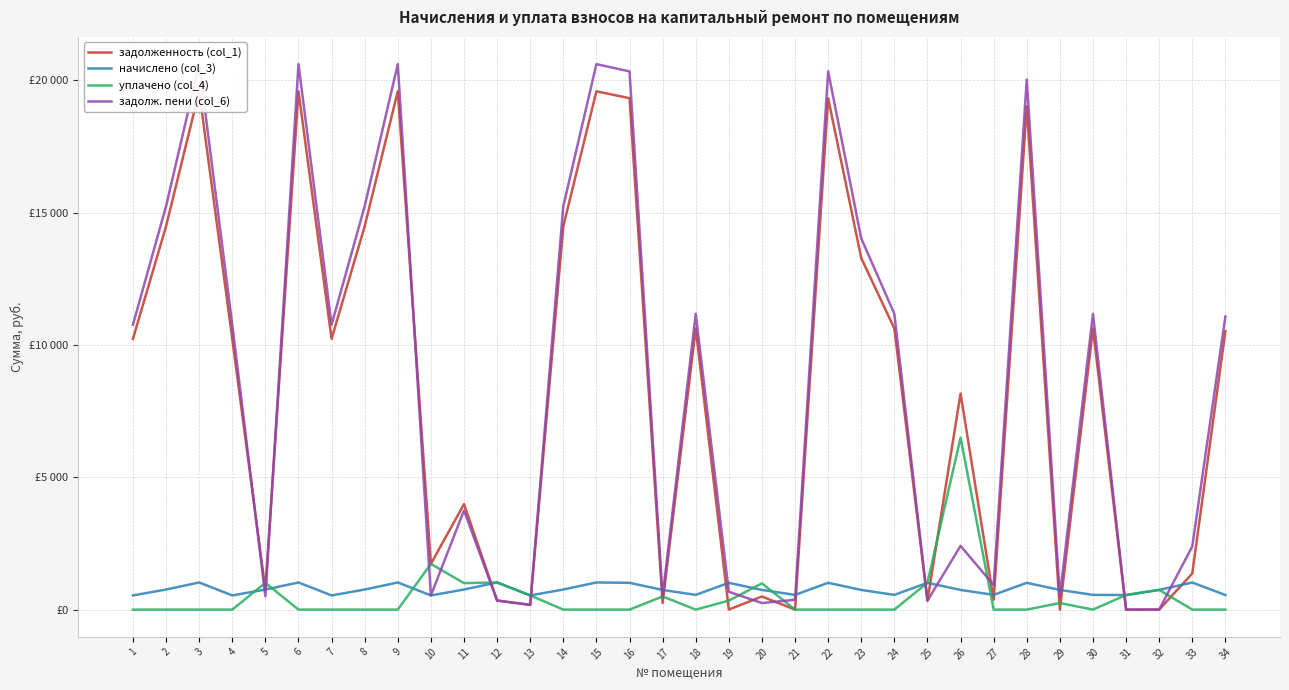

Between 21 and 28, which is larger?

28